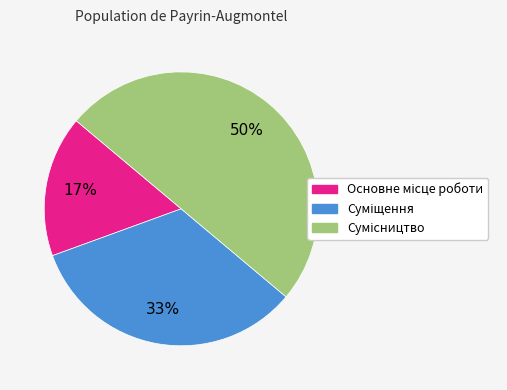

To the nearest percent, what is the average slice percentage?

33%